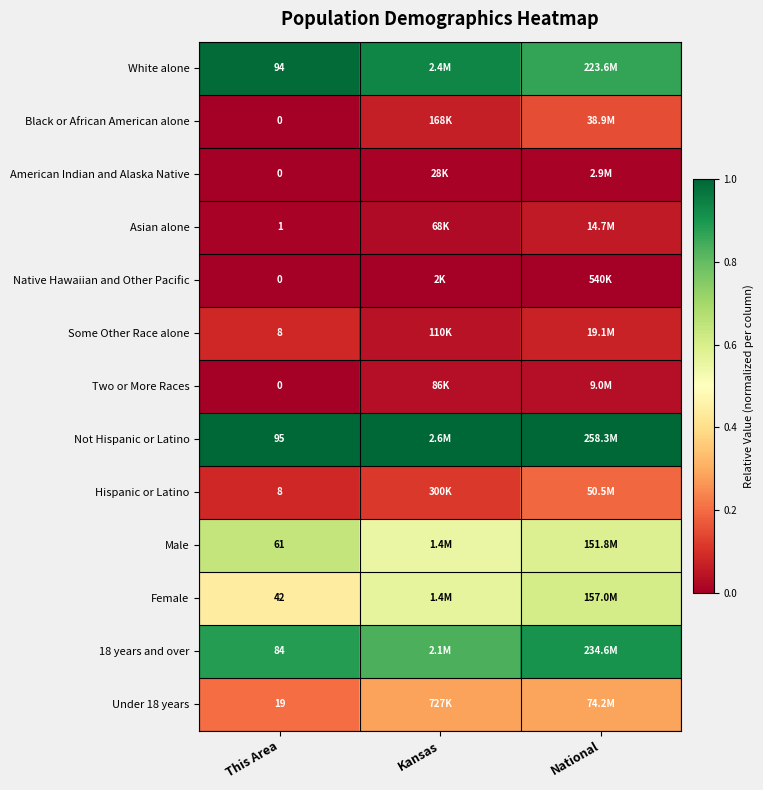

List the labels in order of Female value, smallest first.

This Area, Kansas, National